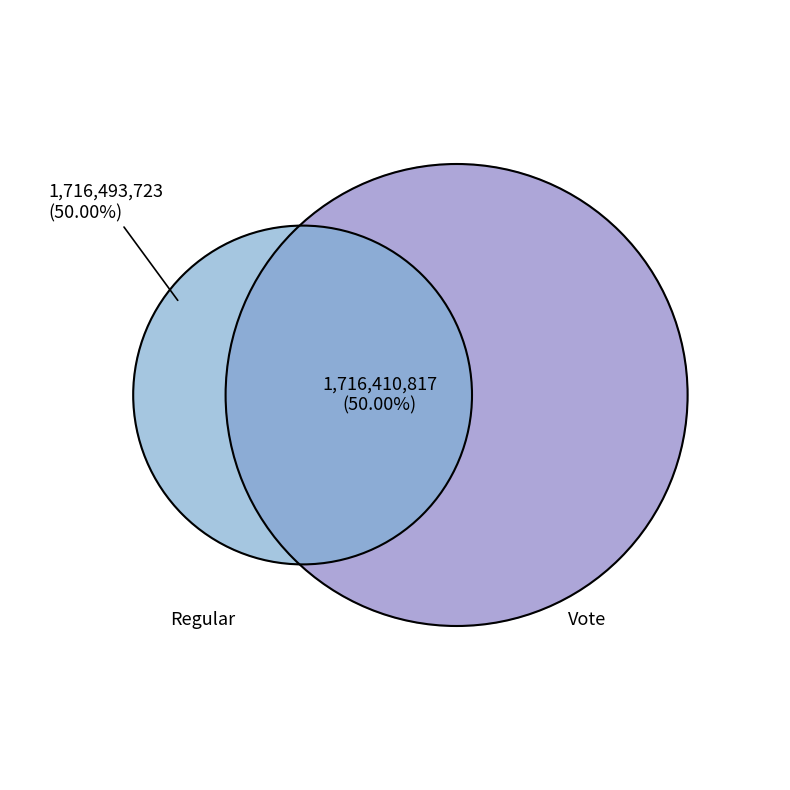

Does any single category account for the majority?

Yes